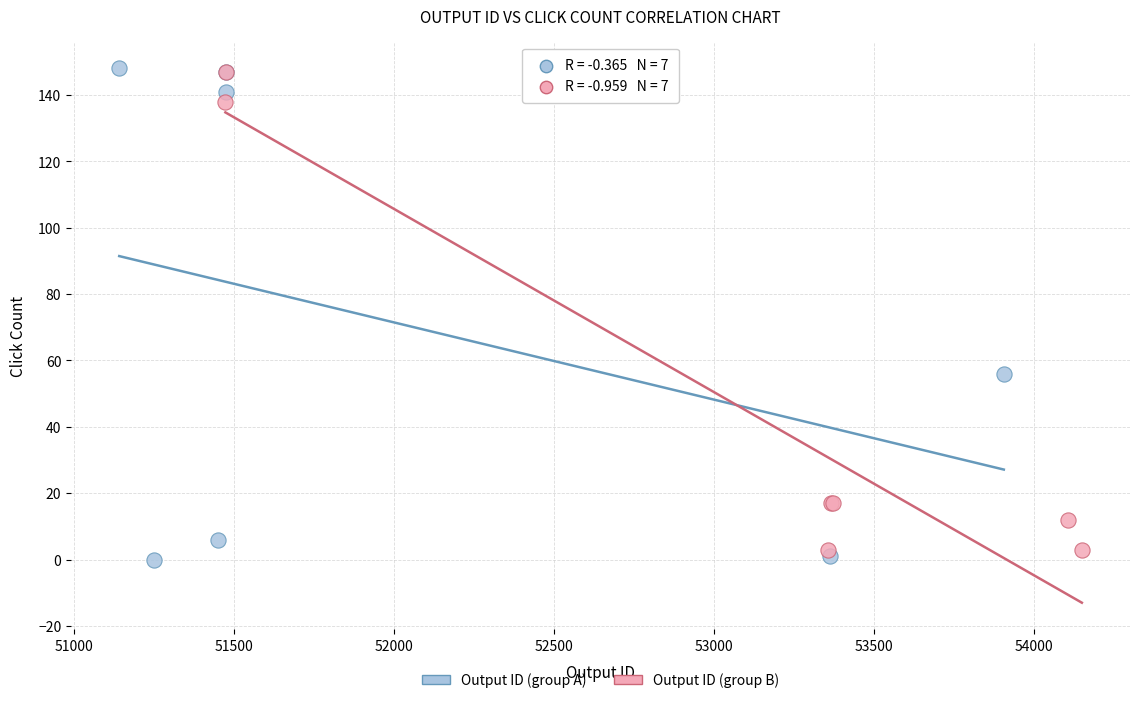

What are all the series names shown in the legend?

Output ID (group A), Output ID (group B)